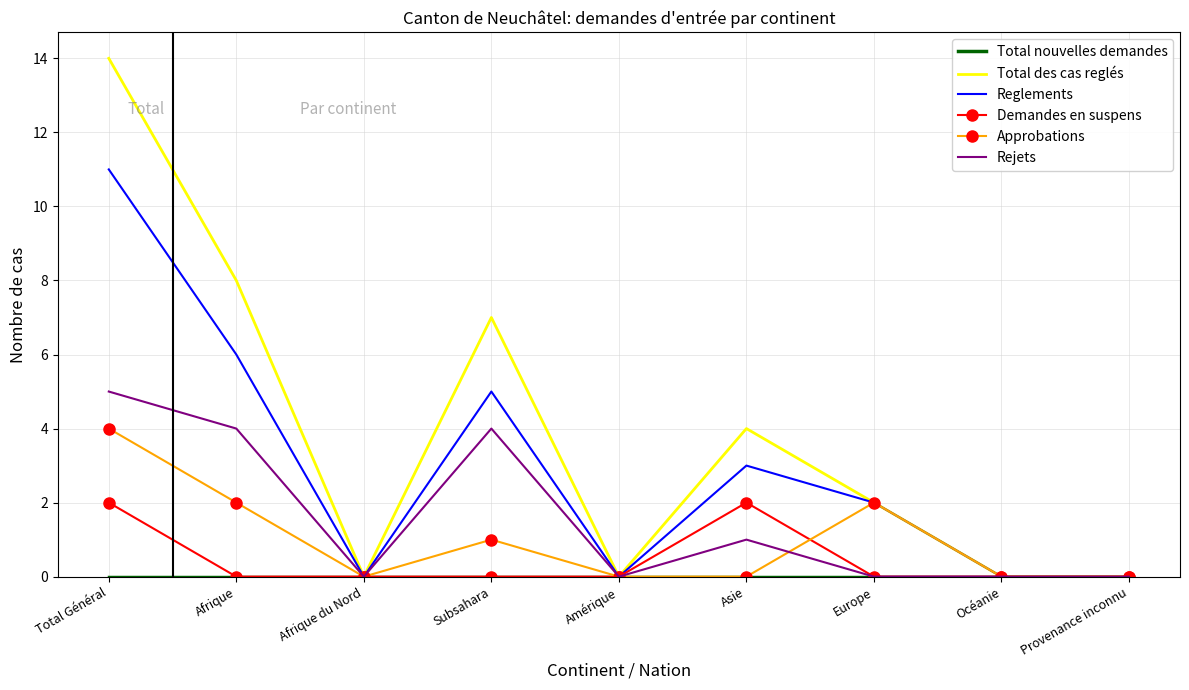

True or false: Reglements has a value of 5 at Subsahara.

True